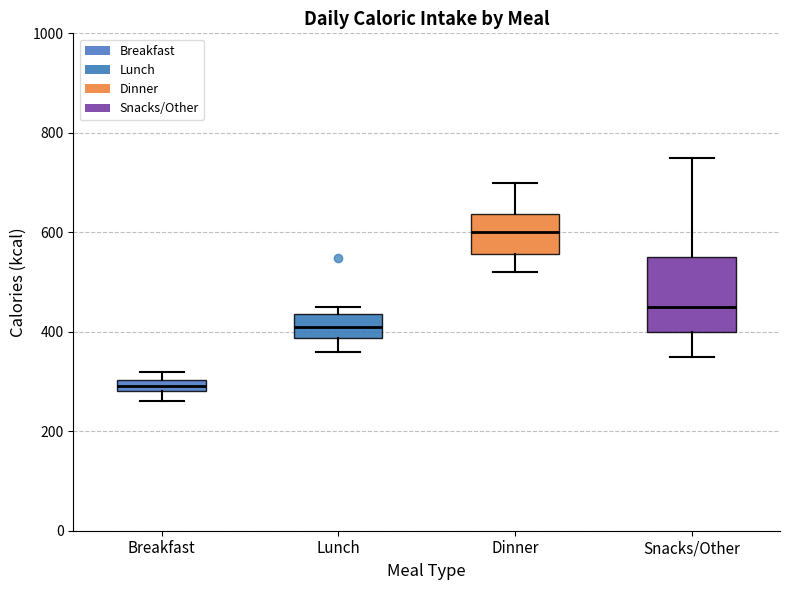

Which box is the tallest, from its lower edge to its upper edge?

Snacks/Other